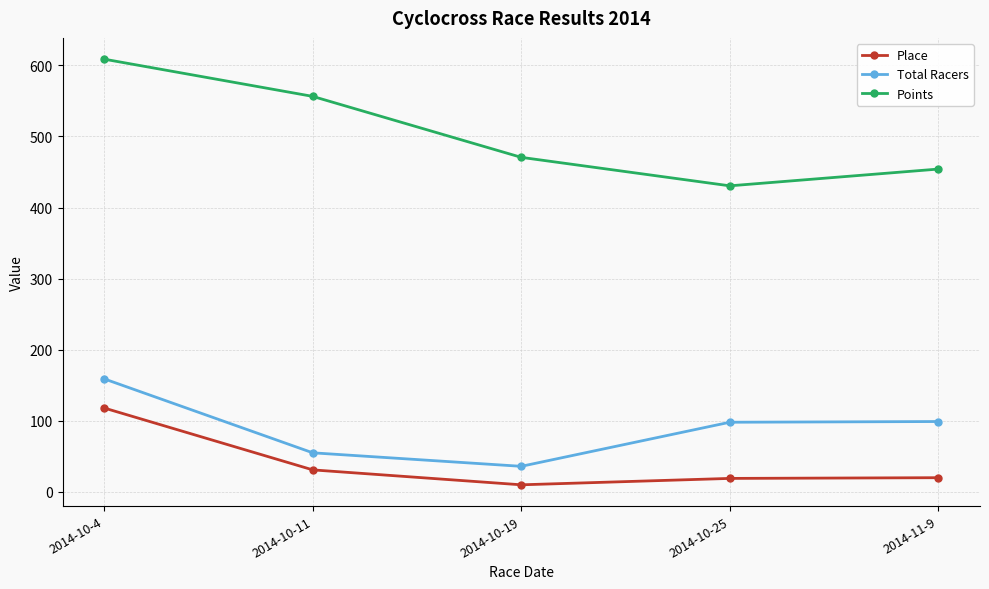

At which category does Points reach its first local valley?

2014-10-25